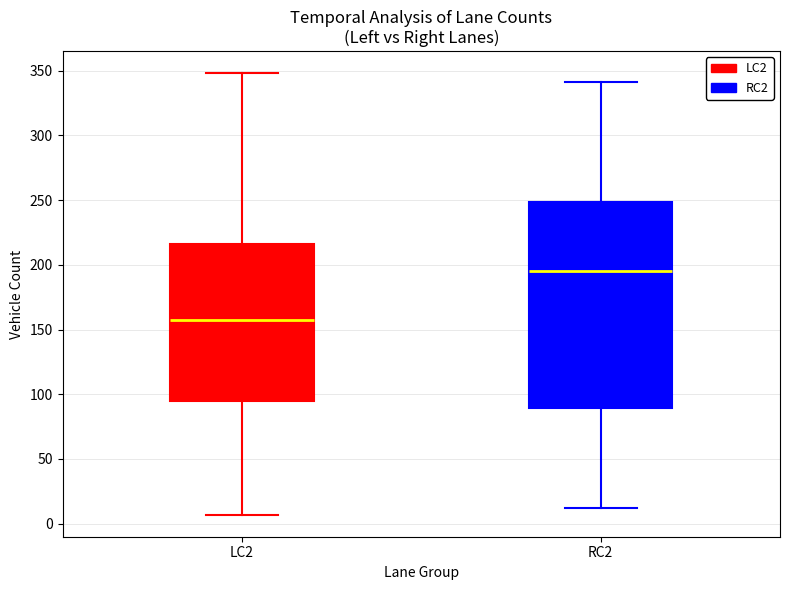

Comparing the boxes themselves (not the whiskers), which one is the tallest?

RC2